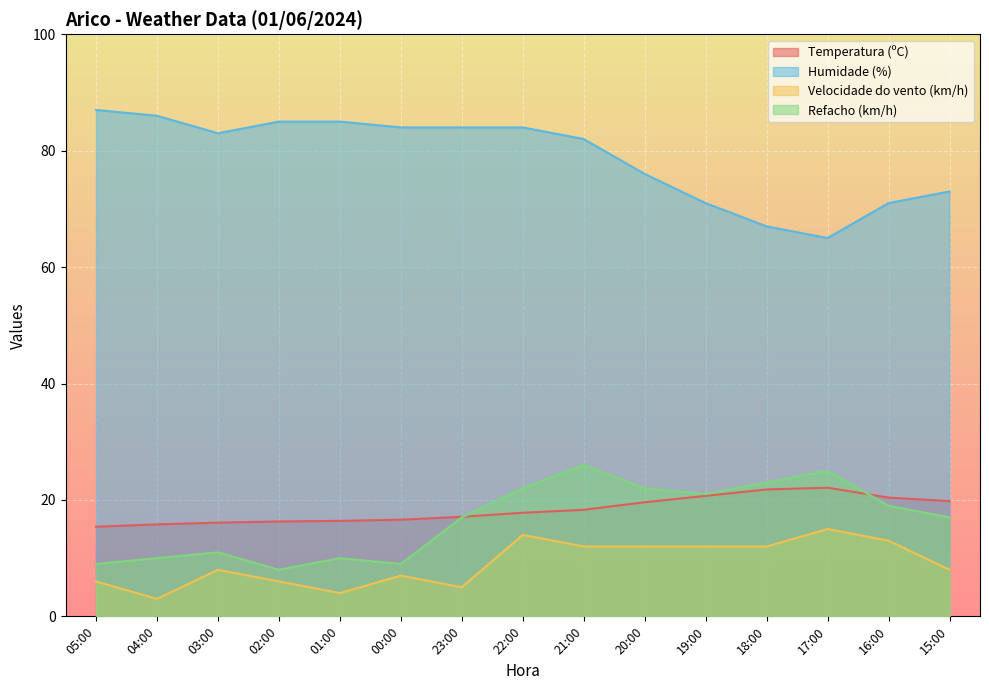

What is the value of the Velocidade do vento (km/h) point at the 8th from the left?

14.0